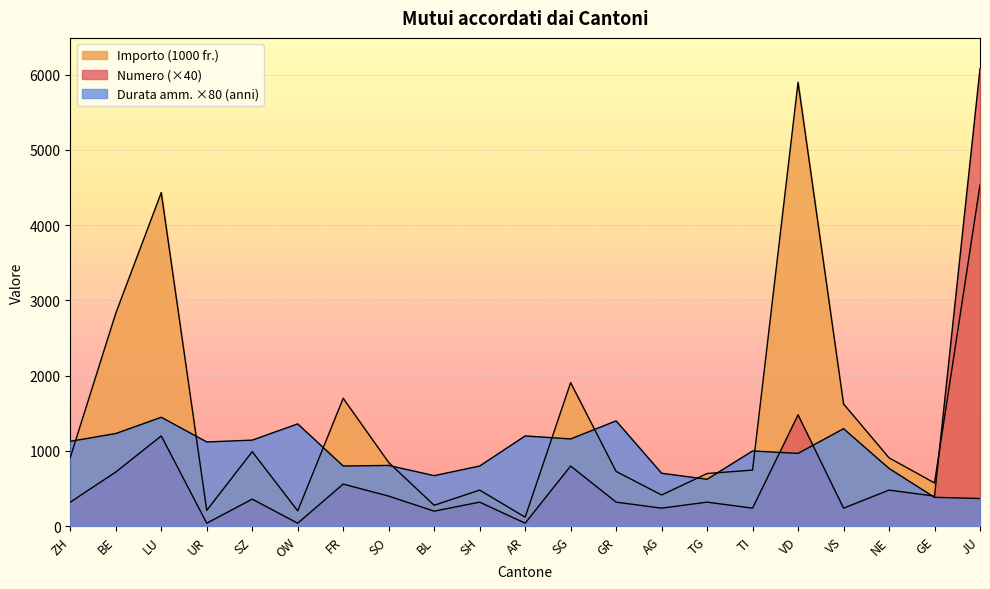

True or false: Importo (1000 fr.) has a value of 483.5 at ZH.

False